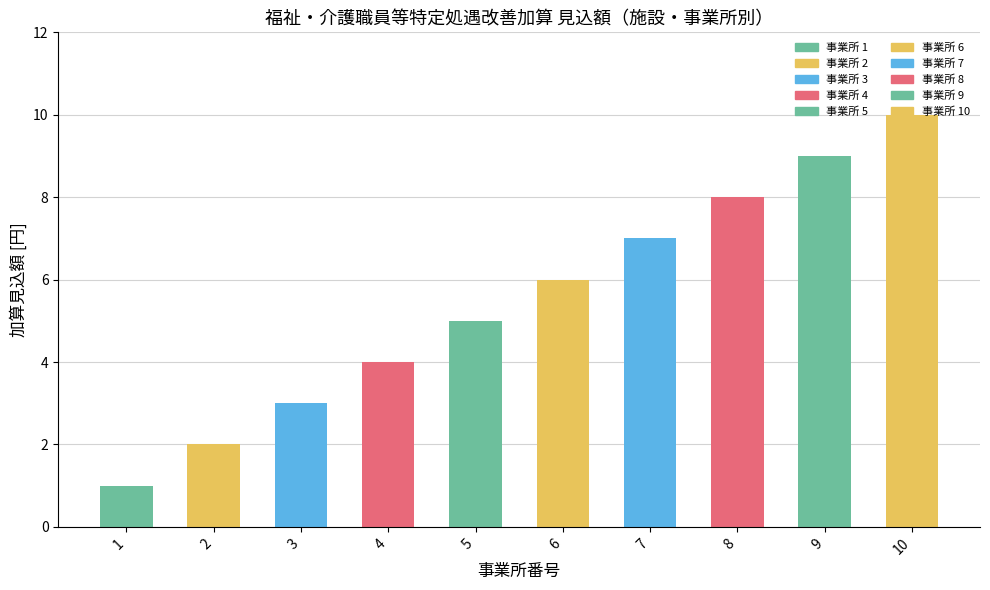

Reading left to right, transcribe all the data shown in this chart.

1=1	2=2	3=3	4=4	5=5	6=6	7=7	8=8	9=9	10=10